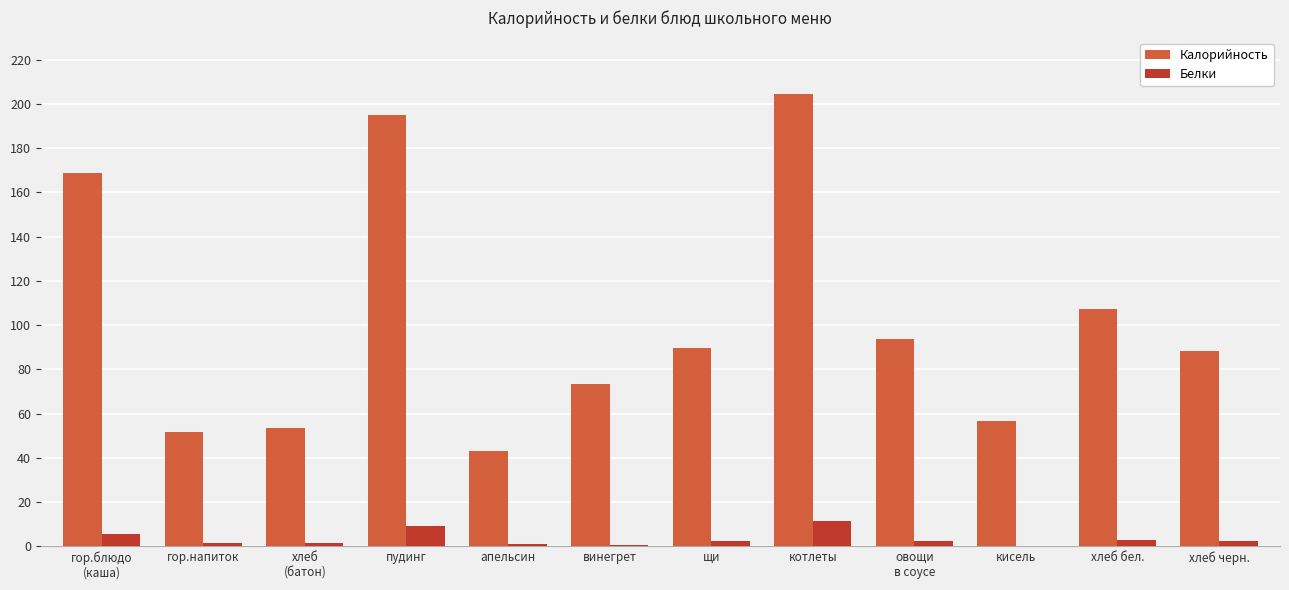

Is it true that Белки equals 0.7 at винегрет?

True